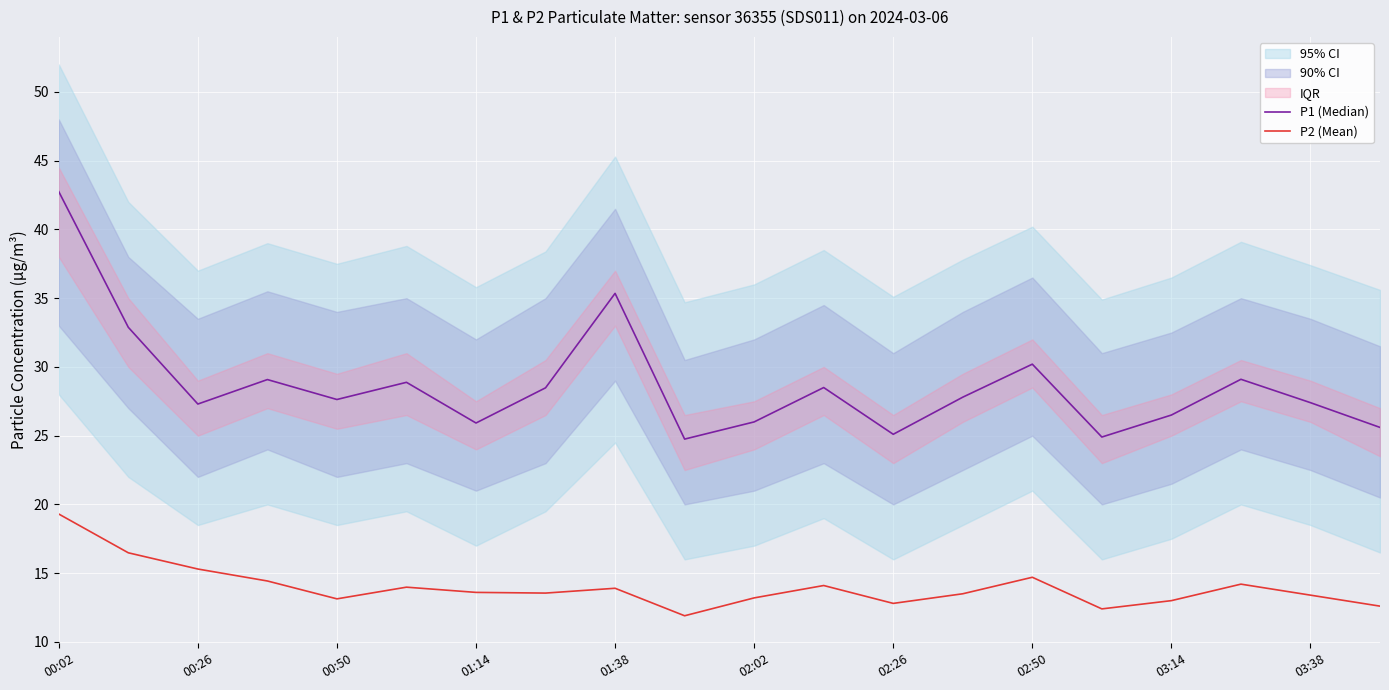

Where does the P2 (Mean) series first go above 13?

00:02